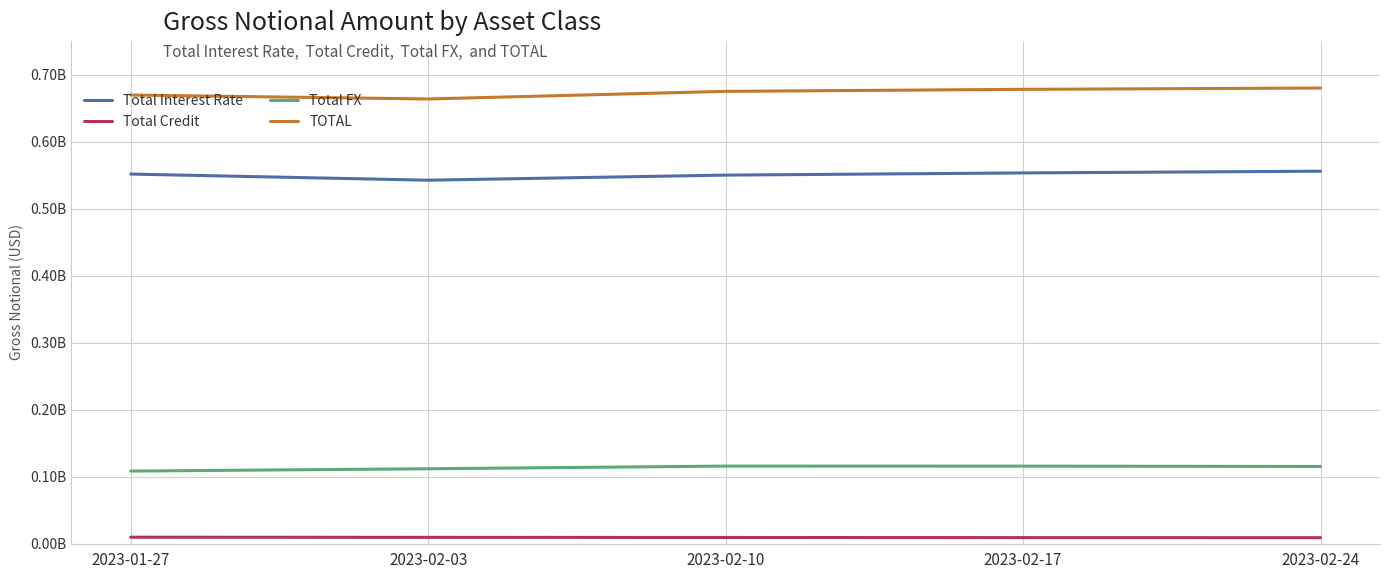

Reading right to left, list all the values displayed in this chart.

Total Interest Rate: 555752786	553158967	549904687	542321192	551444402
Total Credit: 8921099	9013751	9231363	9411645	9652311
Total FX: 115152109	115695987	115734797	111756348	108284158
TOTAL: 679825994	677868705	674870847	663489185	669380871